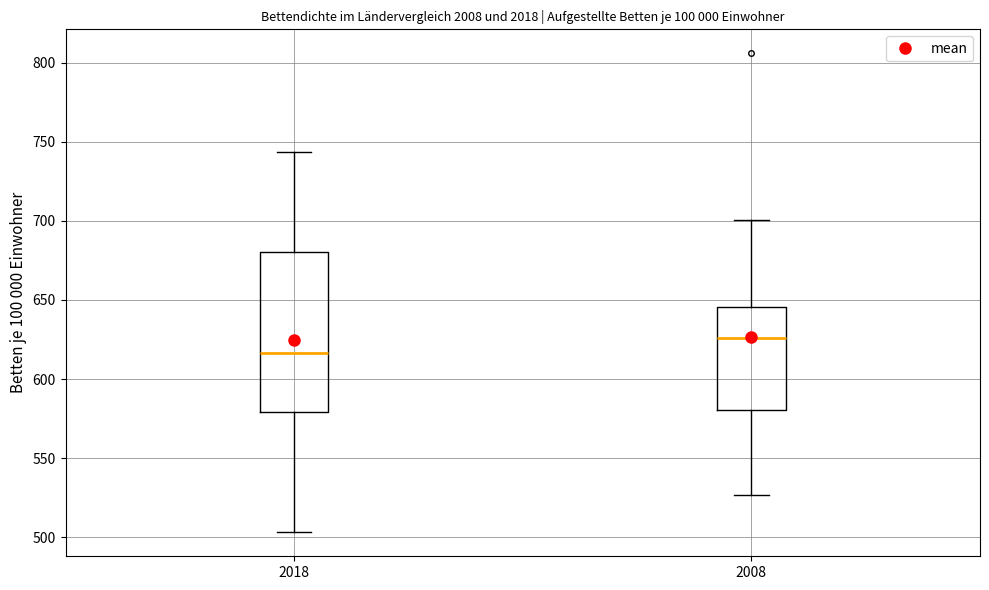

Comparing the boxes themselves (not the whiskers), which one is the tallest?

2018